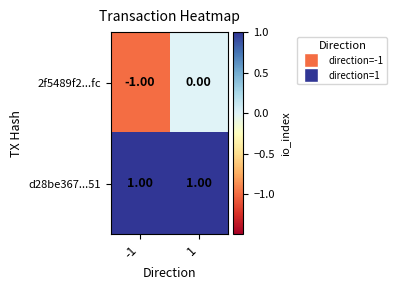

Which series has the largest total across all categories?

d28be367...51